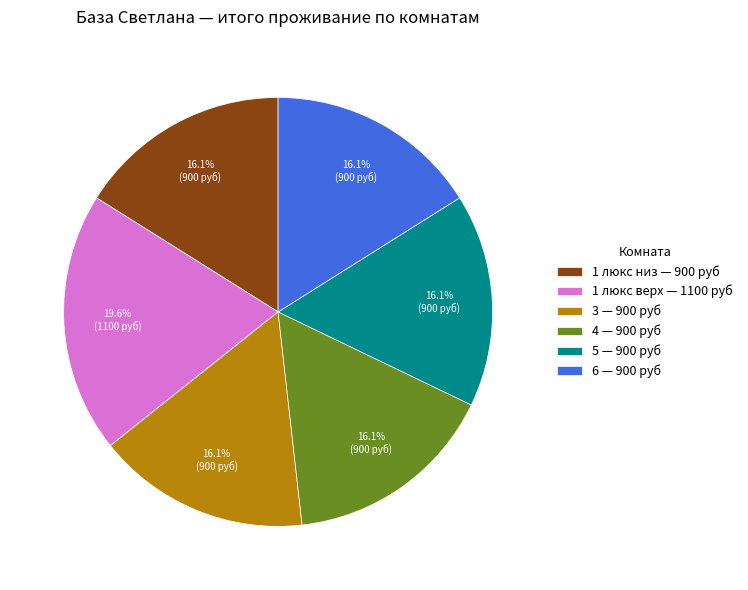

How many segments does this pie chart have?

6